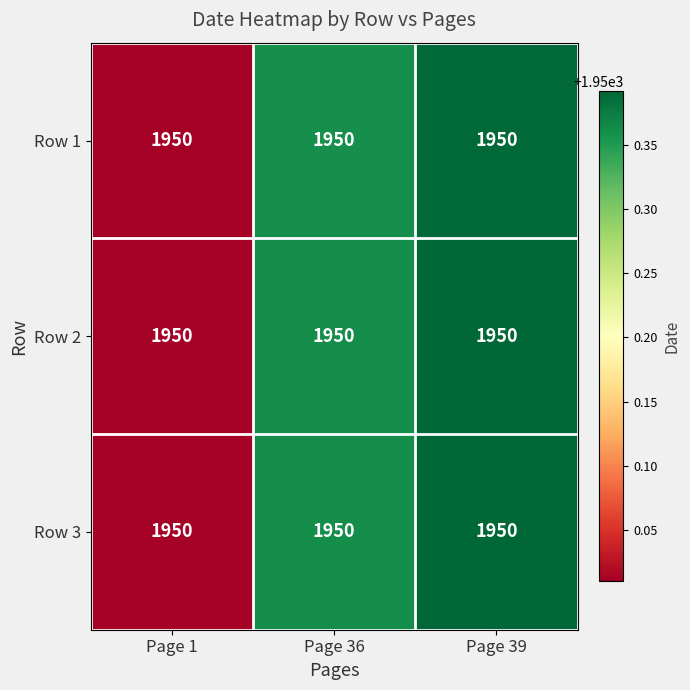

Reading left to right, list all the values displayed in this chart.

Row 1: Page 1=1950.0	Page 36=1950.0	Page 39=1950.0
Row 2: Page 1=1950.0	Page 36=1950.0	Page 39=1950.0
Row 3: Page 1=1950.0	Page 36=1950.0	Page 39=1950.0